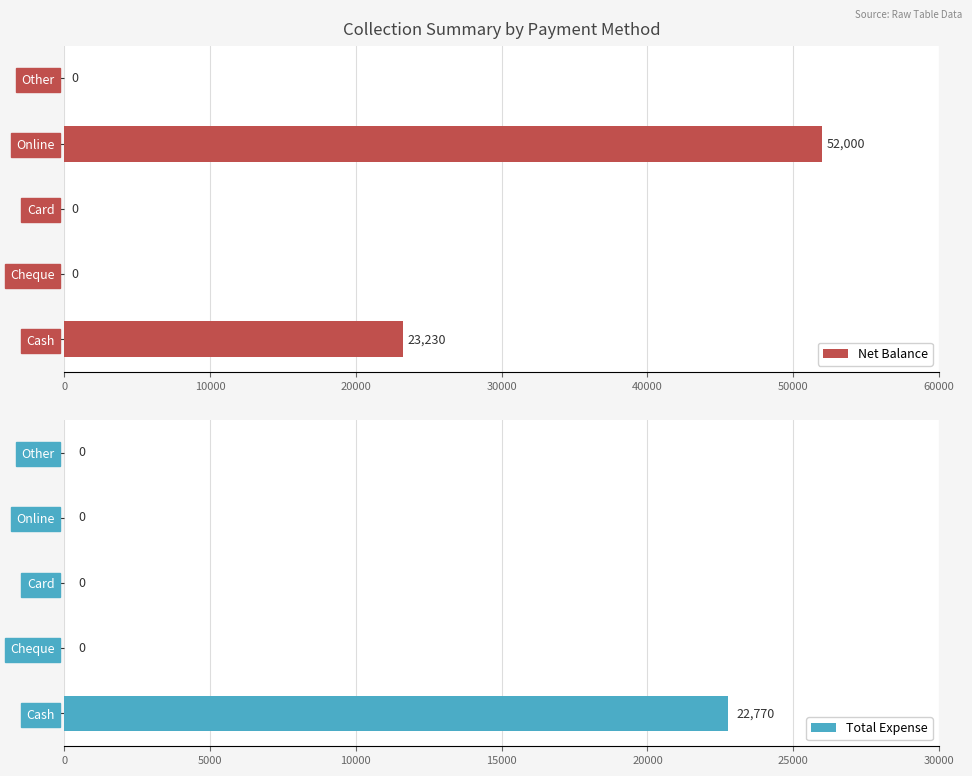

How many series are shown in this chart?

2